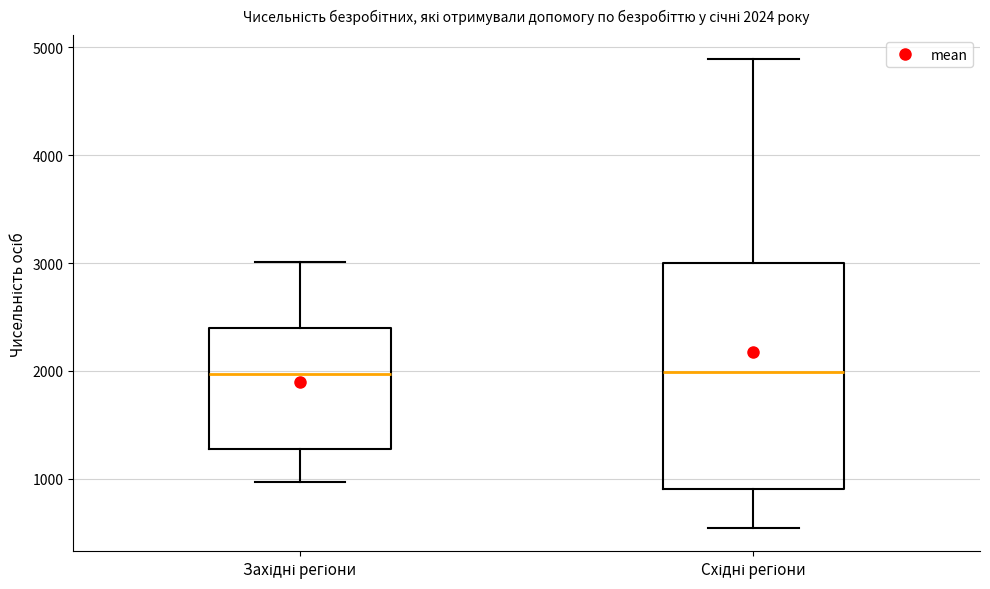

Comparing the boxes themselves (not the whiskers), which one is the tallest?

Східні регіони